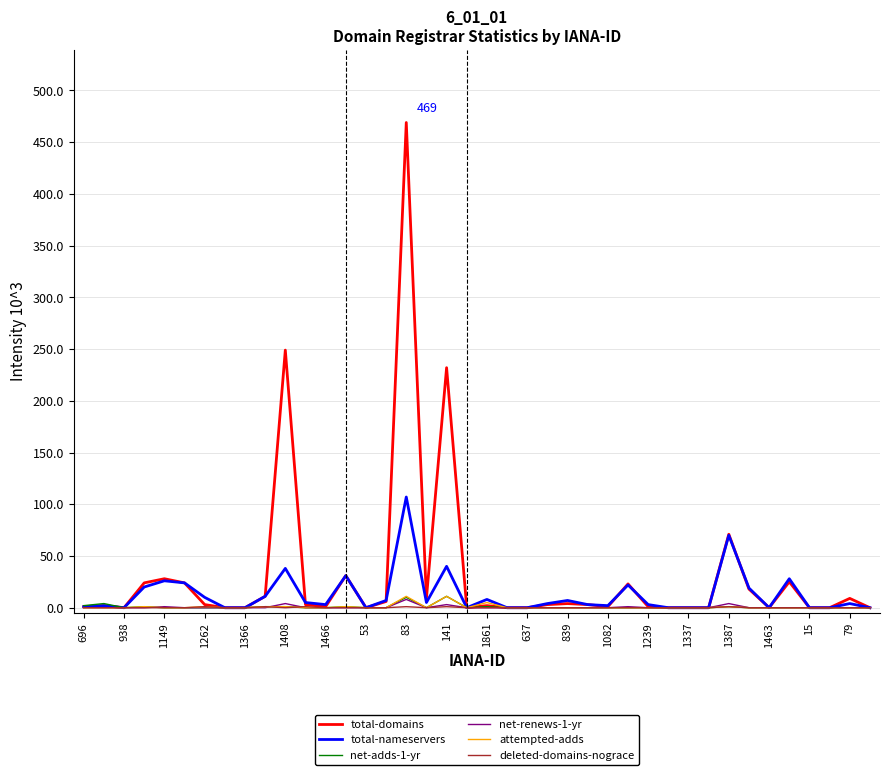

How many lines are shown in the chart?

6